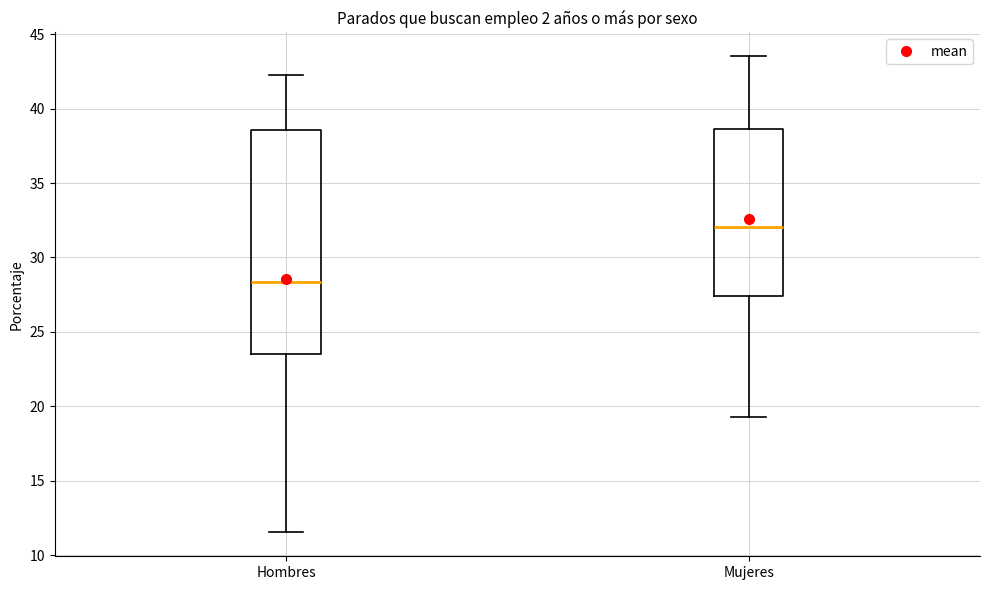

Reading left to right, transcribe this box plot: for each box, give where its median line is, the range the box spans, and where its two whiskers end, as read against the y-axis. The values are not printed on the chart, so give them approximately, as read against the axis.

Hombres: median 28.5, box 23.5 to 38.5, whiskers 11.5 to 42.5
Mujeres: median 32.0, box 27.5 to 38.5, whiskers 19.5 to 43.5